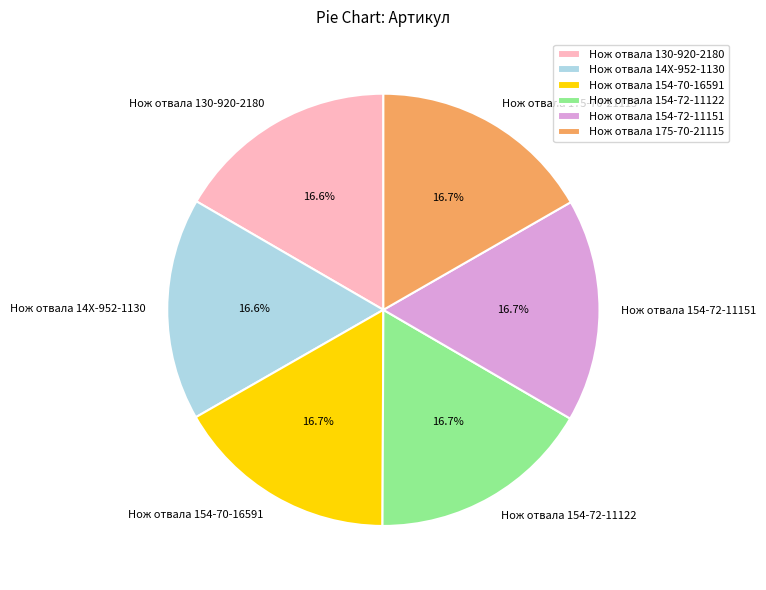

Is there any slice that represents more than half of the pie?

No